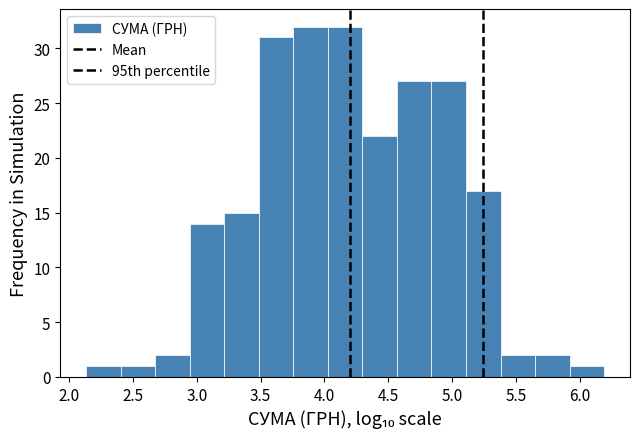

What is the height of the bar covering 3.75 to 4.05 on the x-axis? Neither the bar edges nor the heights are printed on the chart, so give them approximately, as read against the axes.

32